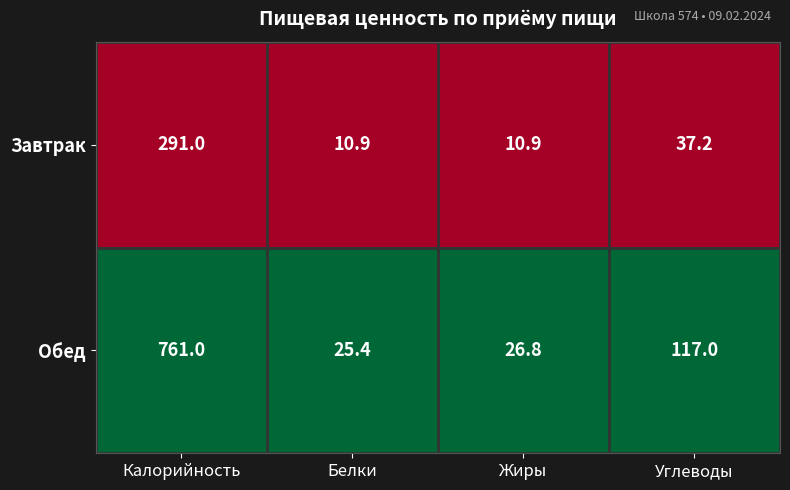

List the series in order of their overall mean, highest first.

Обед, Завтрак